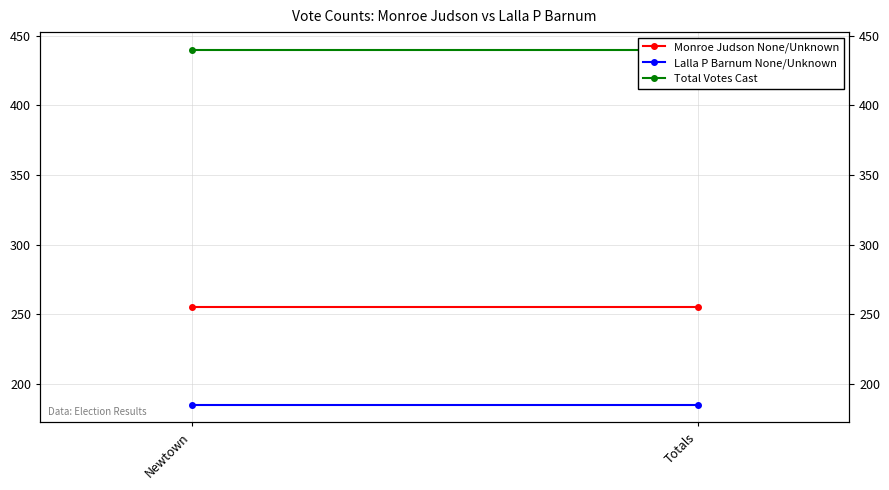

What is the approximate value of Total Votes Cast at Totals?

440